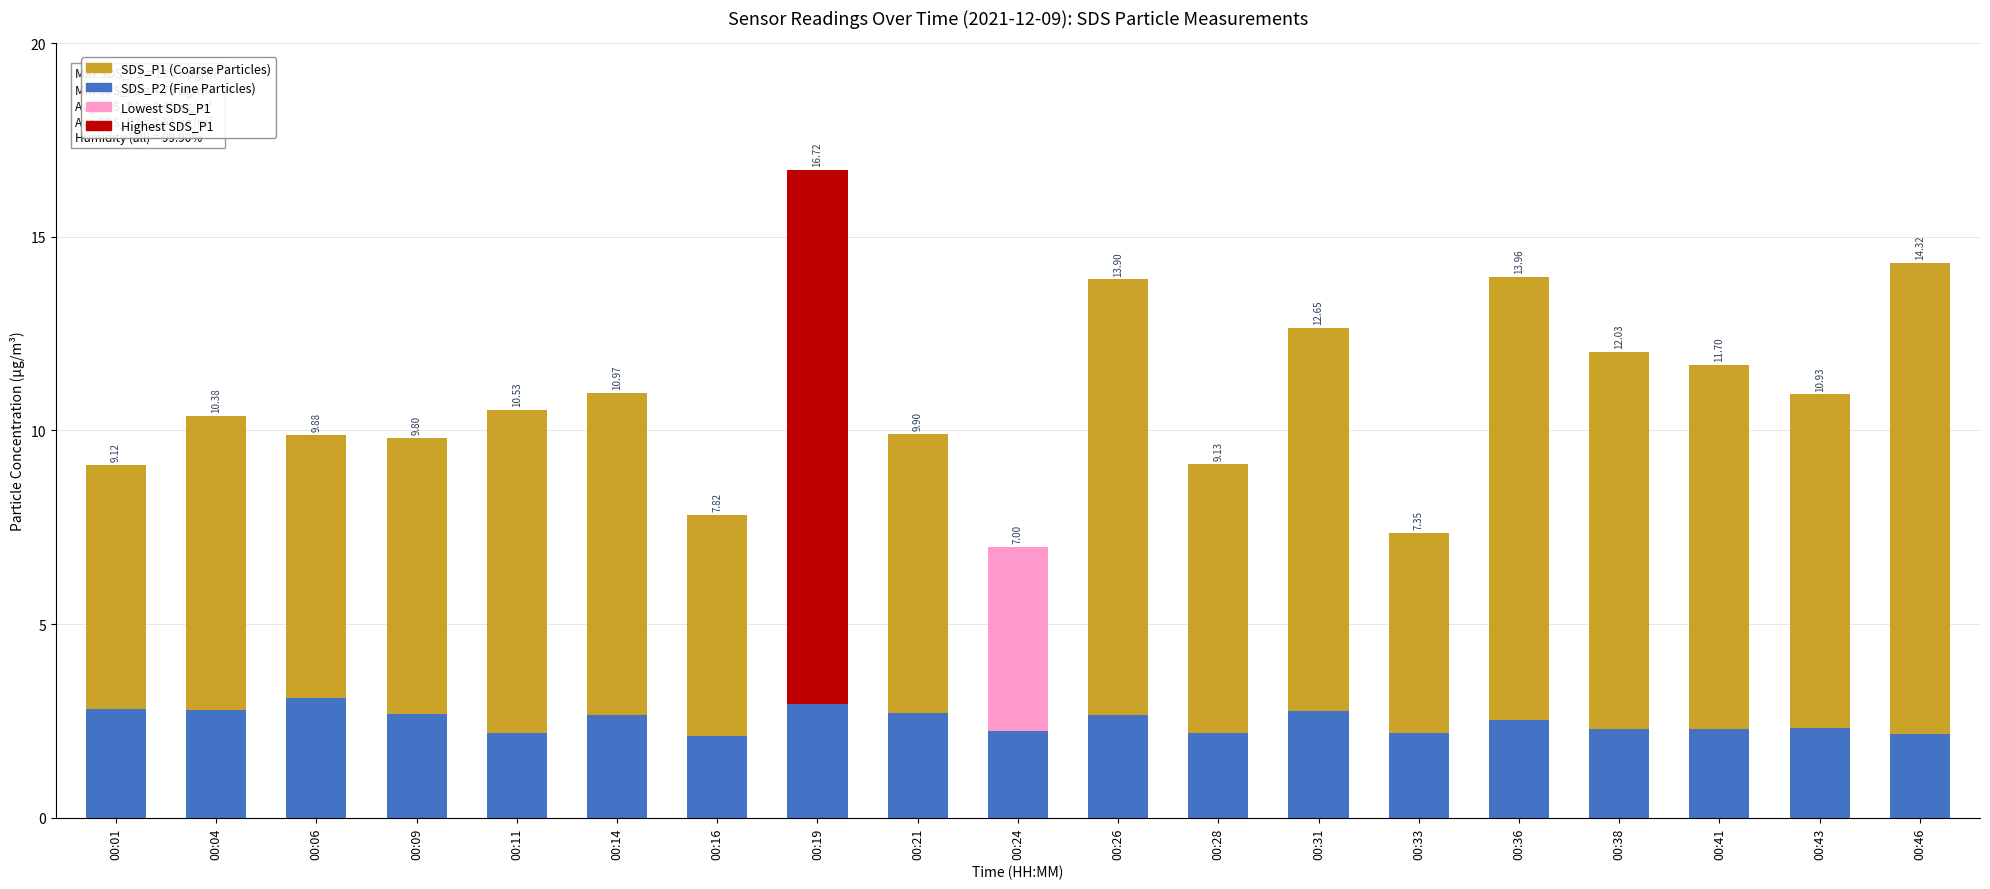

Rank the categories by SDS_P2 (Fine Particles) value from highest to lowest.

00:06, 00:19, 00:01, 00:04, 00:31, 00:21, 00:09, 00:14, 00:26, 00:36, 00:43, 00:41, 00:38, 00:24, 00:11, 00:28, 00:33, 00:46, 00:16